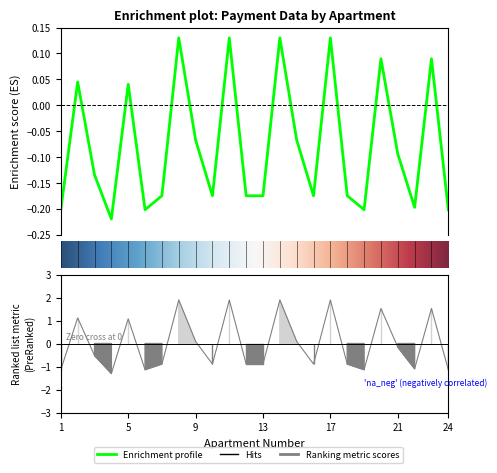

The nachisleno series shows -1.7 at 22. True or false?

False